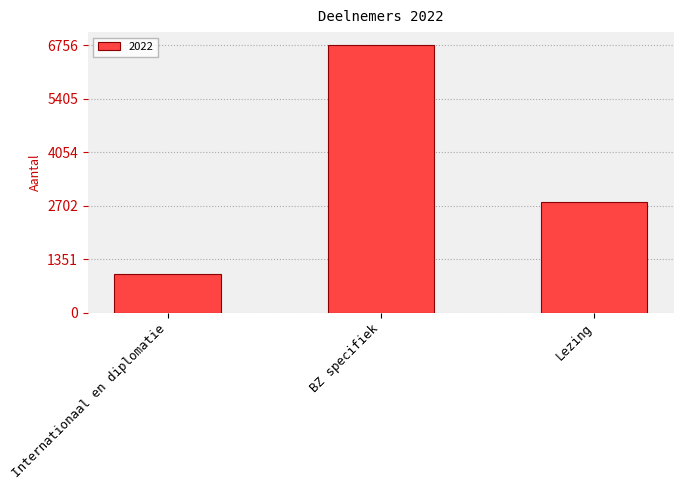

What is the approximate value at Internationaal en diplomatie, to the nearest 100?

1000